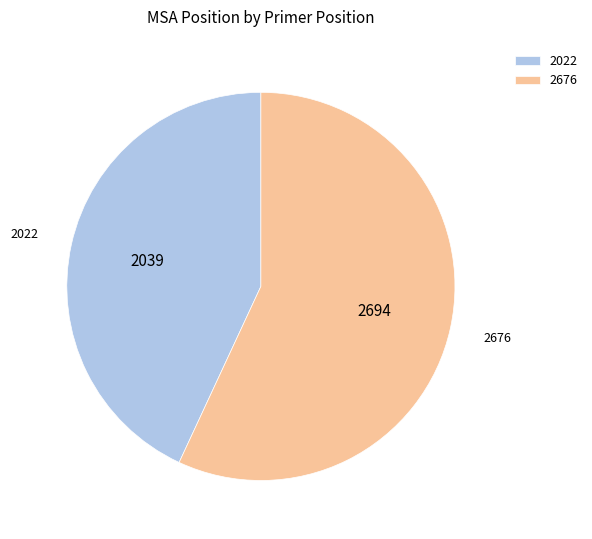

Is it true that 2022 is 43% of the pie?

True